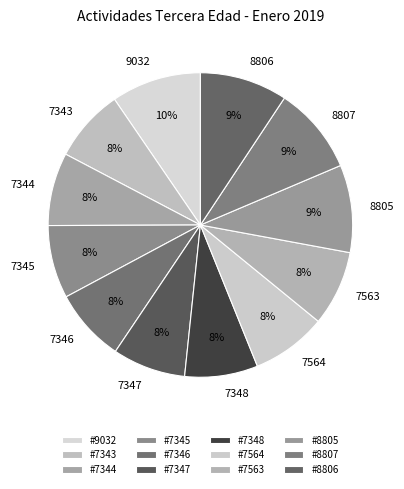

Between 8807 and 7346, which is larger?

8807